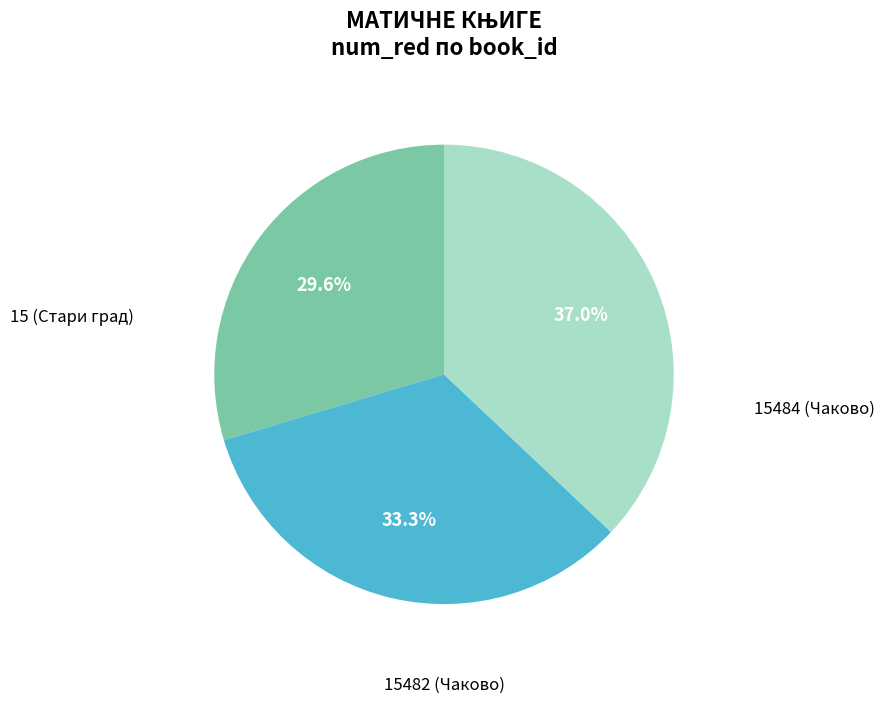

How many segments does this pie chart have?

3